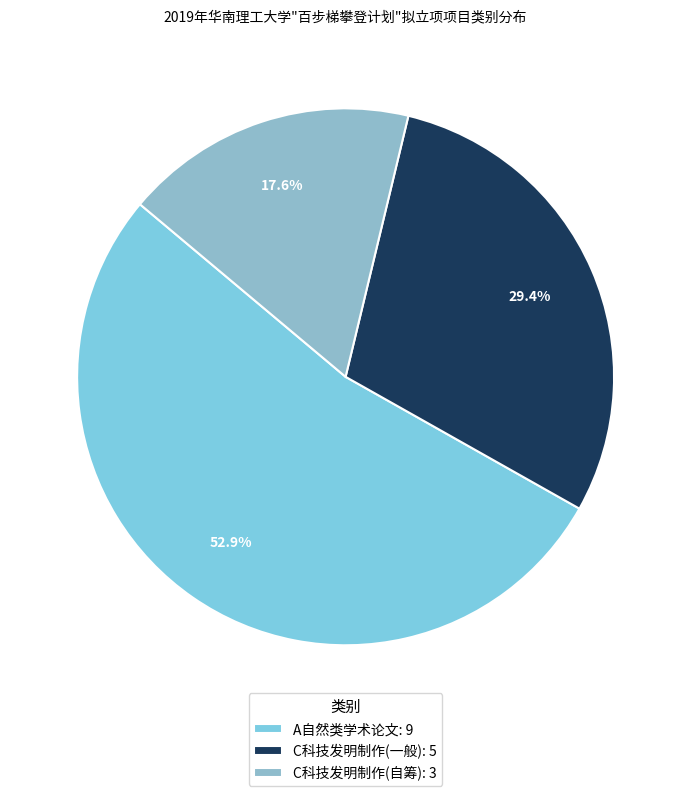

What is the ratio of the value at C科技发明制作(自筹) to the value at C科技发明制作(一般)?

0.6